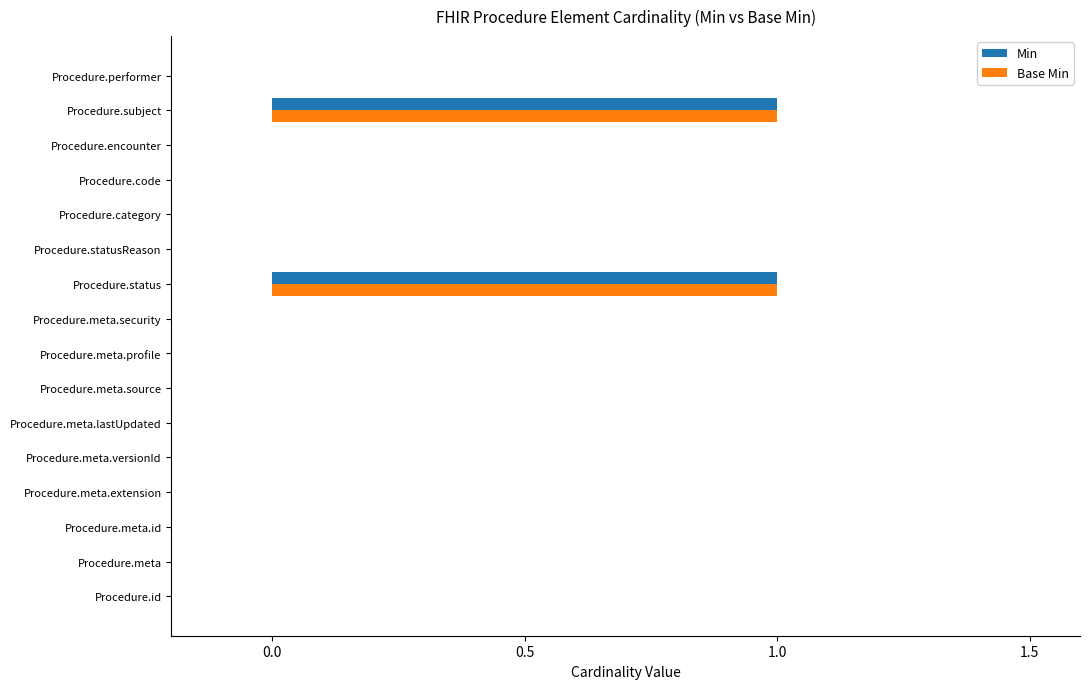

Is it true that Min equals 1 at Procedure.statusReason?

False